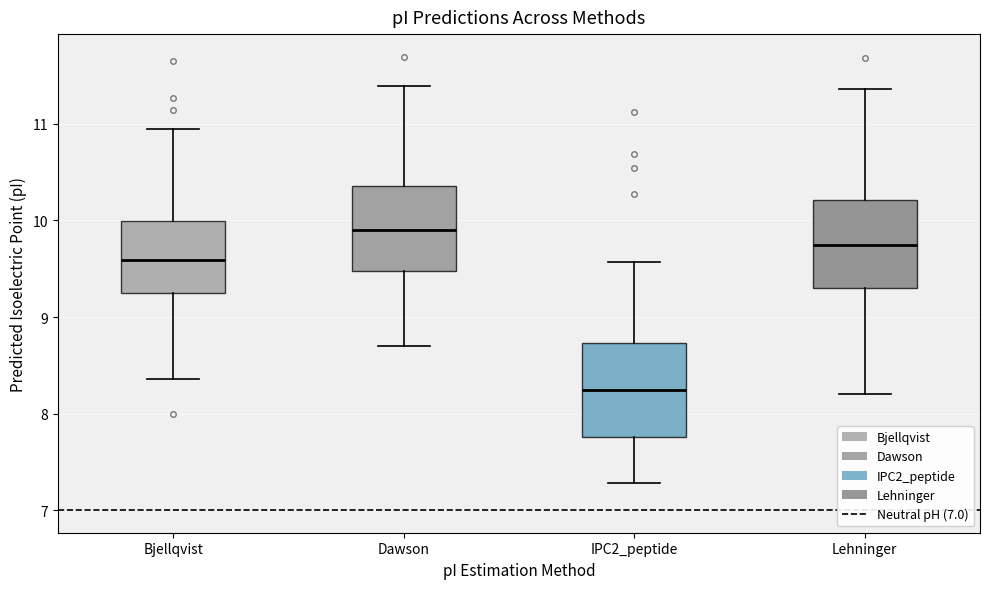

Which box's median line is the lowest?

IPC2_peptide